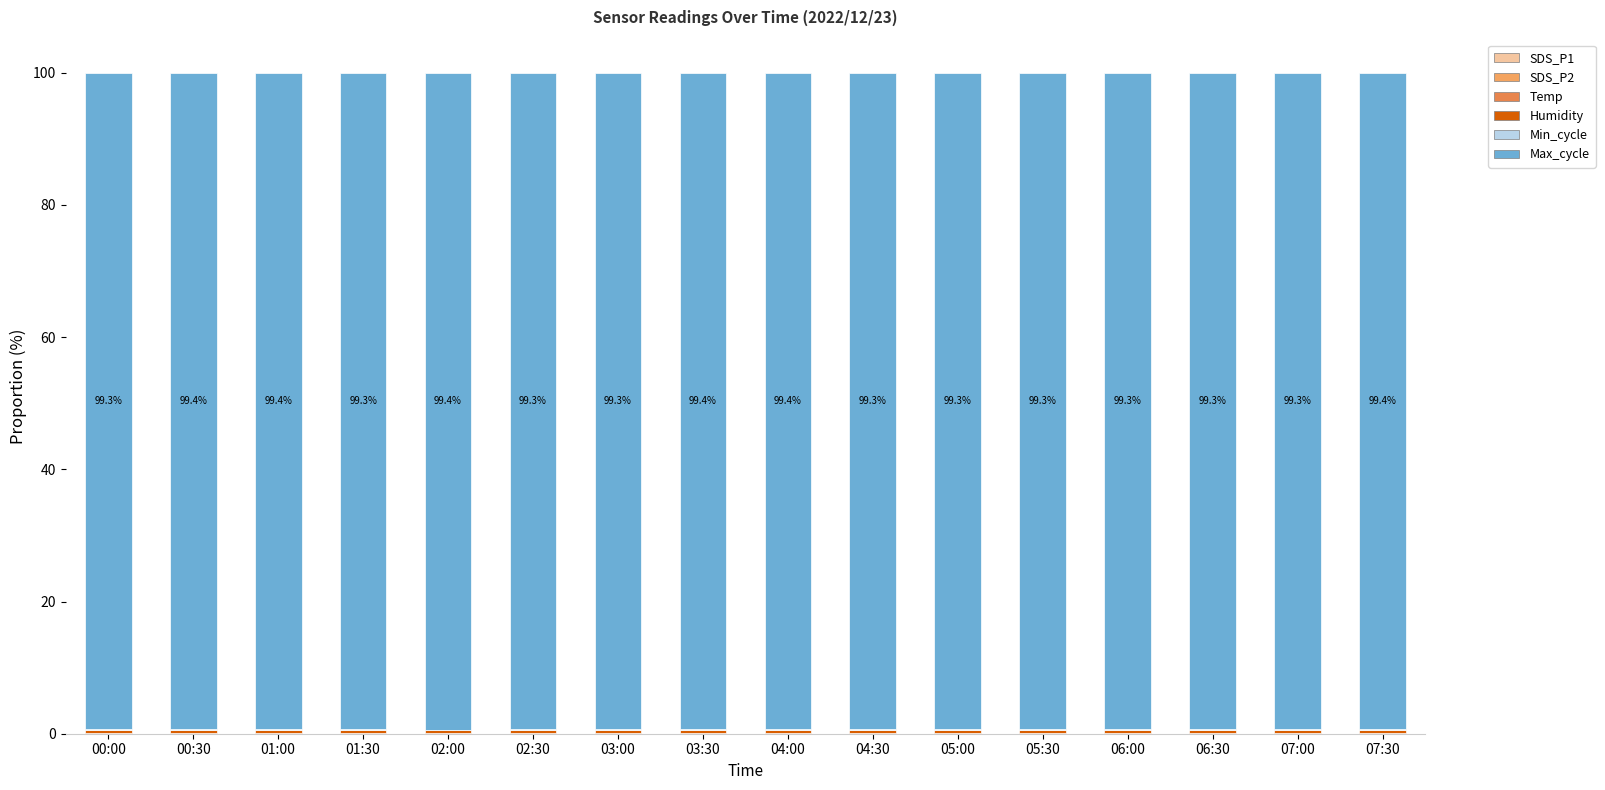

What is the label of the 13th bar from the right?

01:30